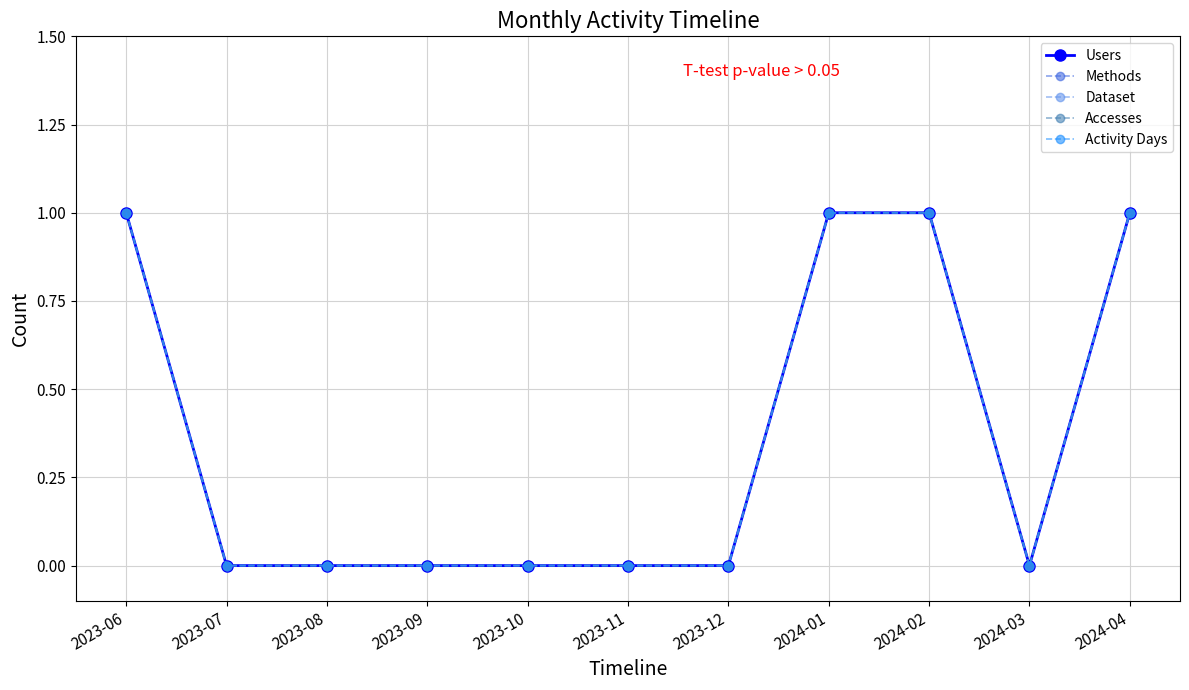

What is the difference between the maximum and minimum values in the Activity Days series?

1